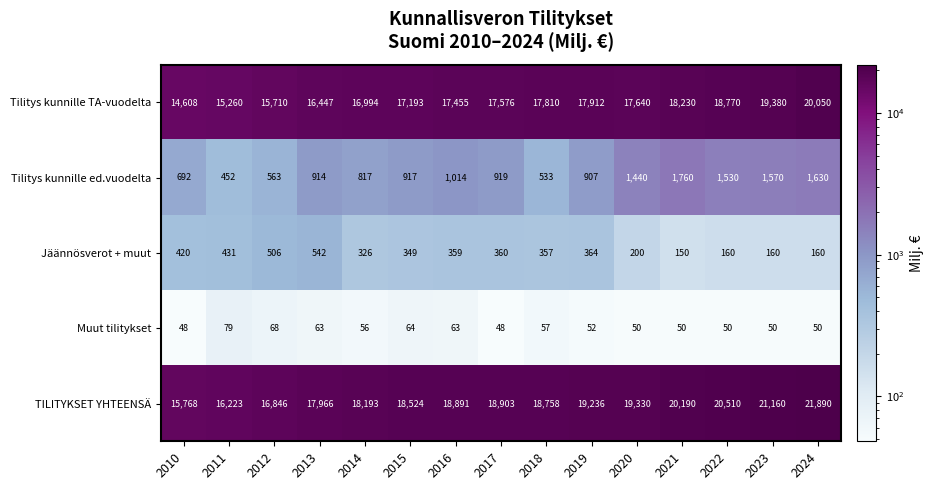

At which category is the sum across all series the highest?

2024